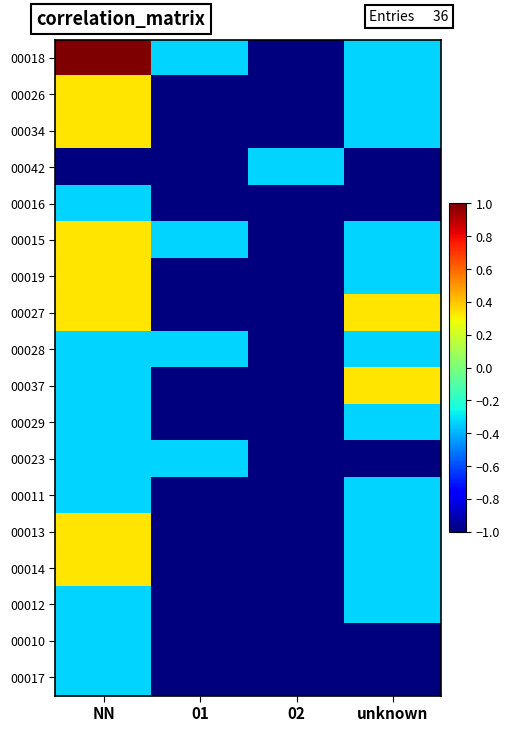

At how many categories does at least one series exceed 0?

2